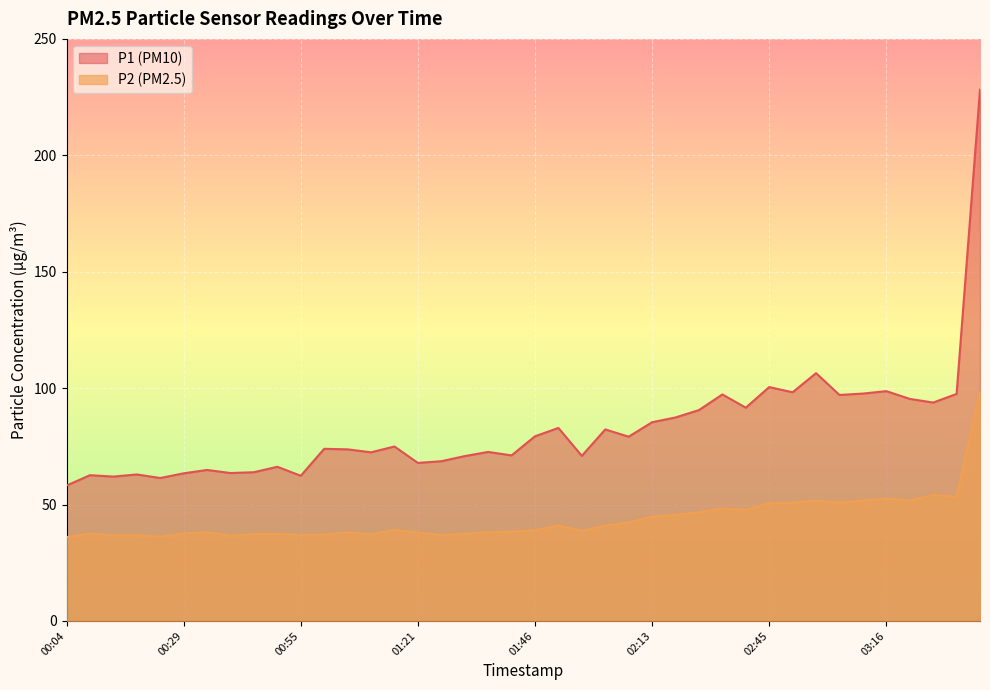

What are all the series names shown in the legend?

P1 (PM10), P2 (PM2.5)